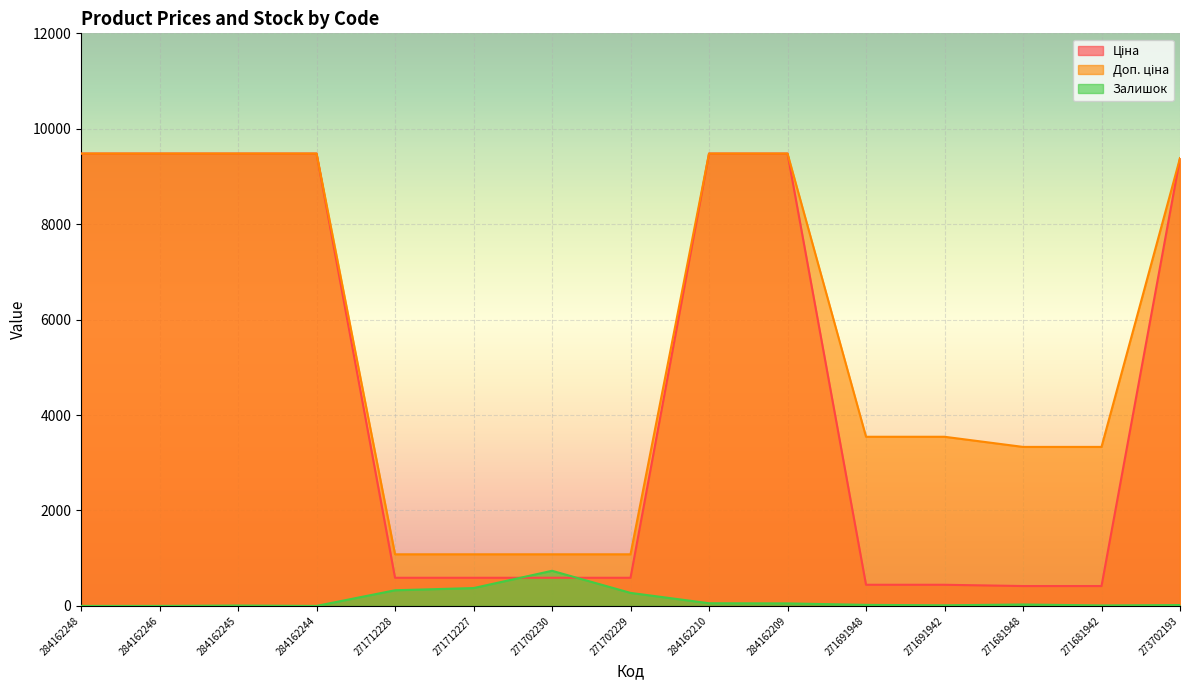

True or false: Доп. ціна and Залишок cross at least once.

False